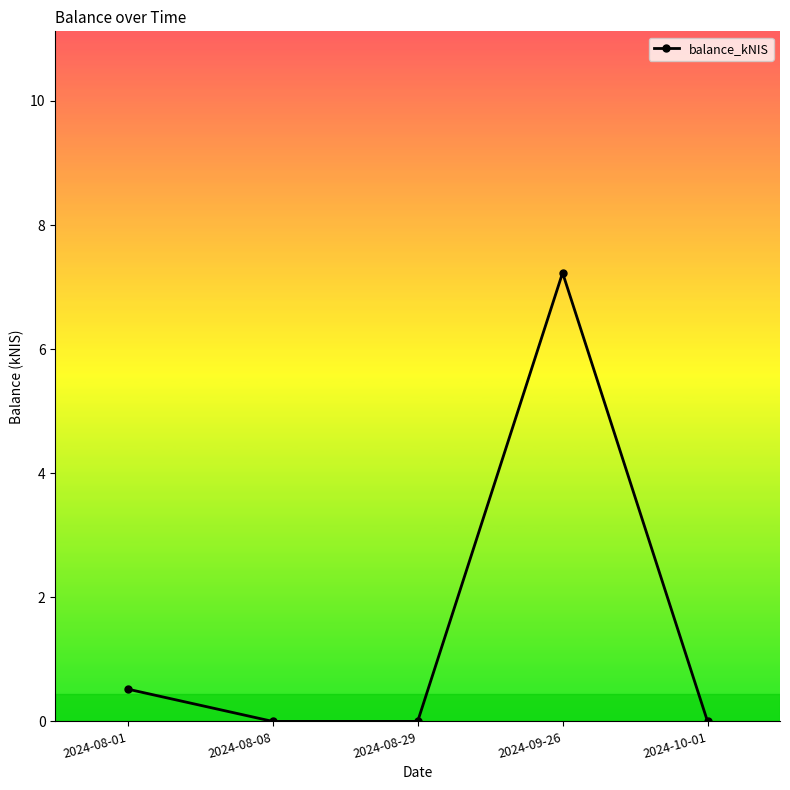

Where is the first local maximum?

2024-09-26